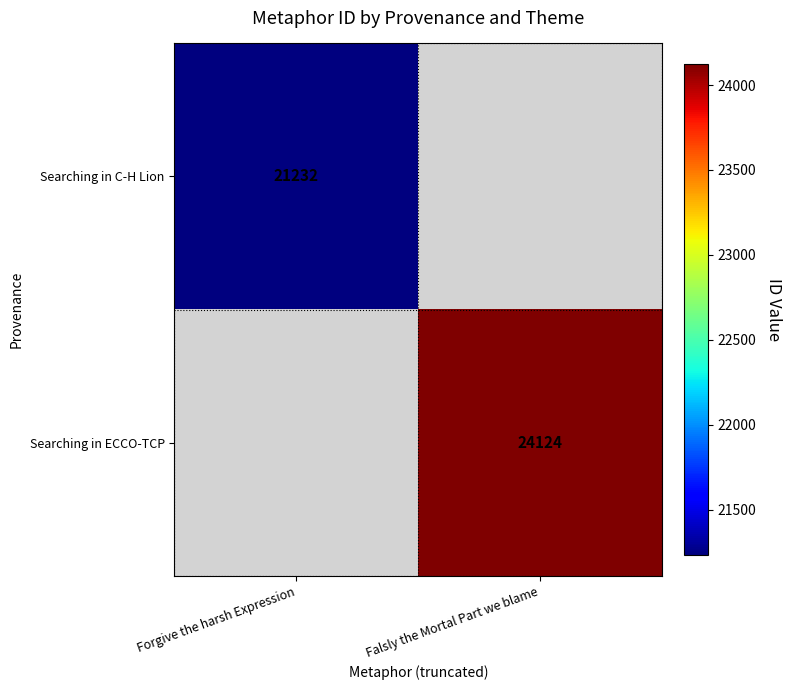

The Searching in C-H Lion series shows 21232 at Forgive the harsh Expression. True or false?

True